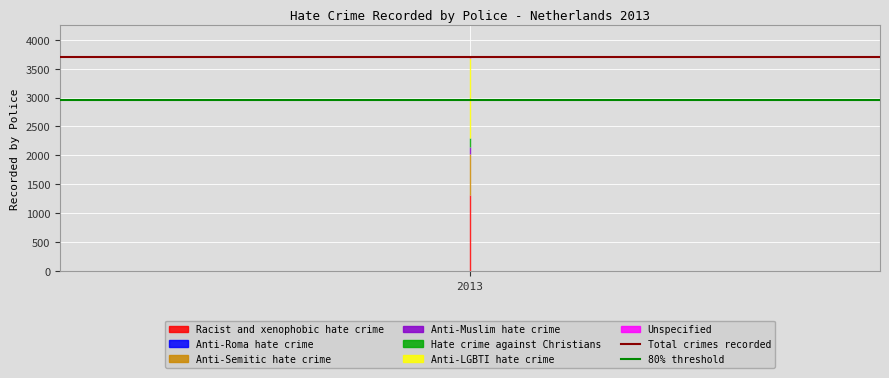

Is it true that Total crimes recorded equals 3704.0 at 1?

True